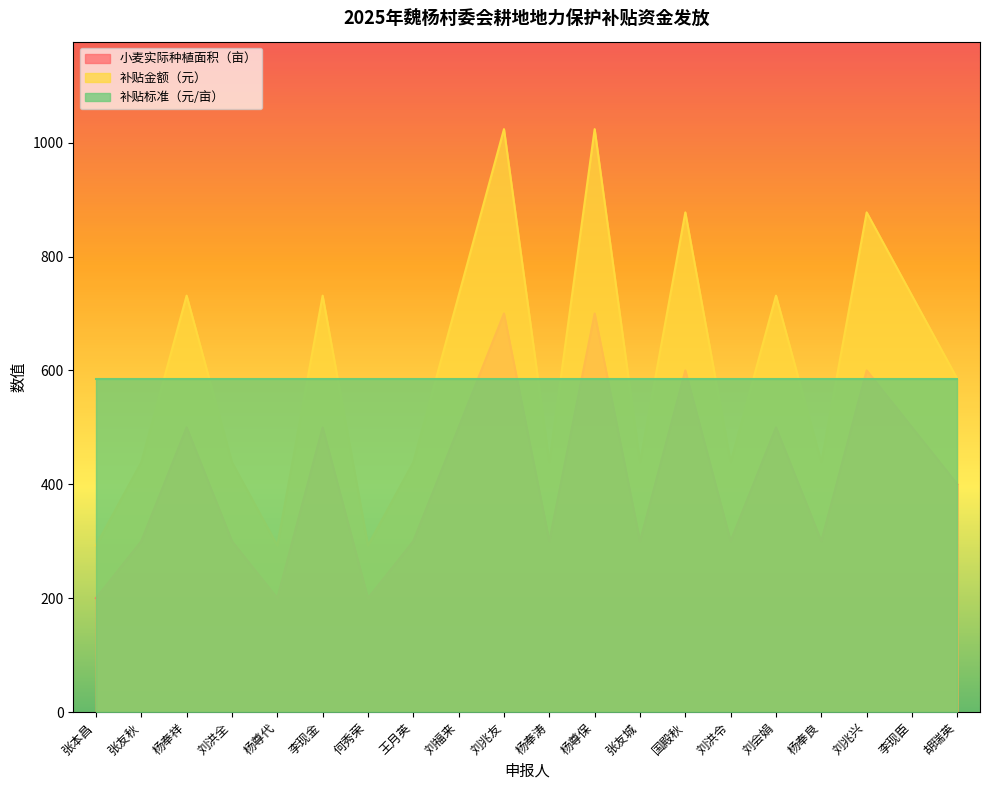

What is the value of the 小麦实际种植面积（亩） point at the 10th from the left?

700.0